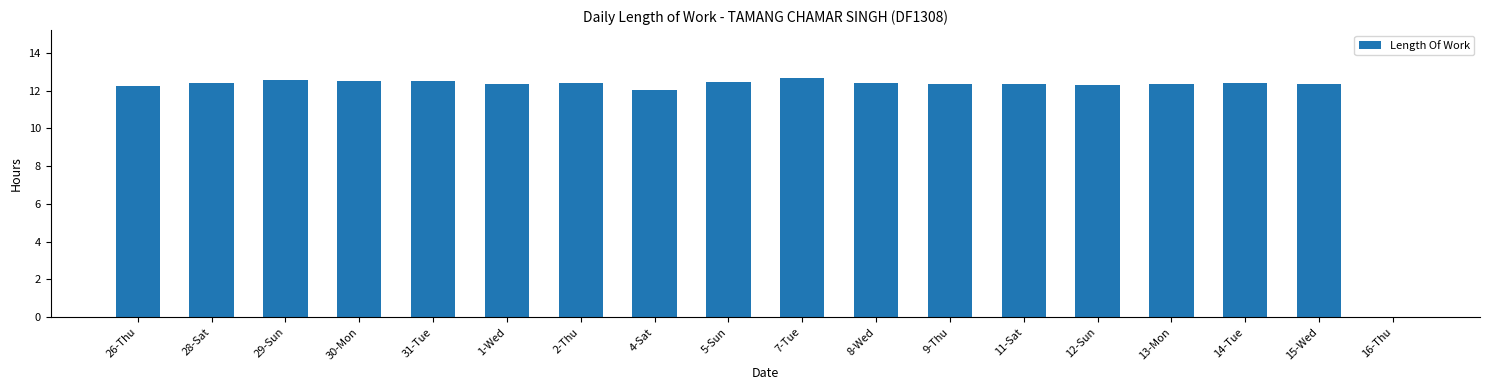

Is it true that the value at 14-Tue is 20.8?

False